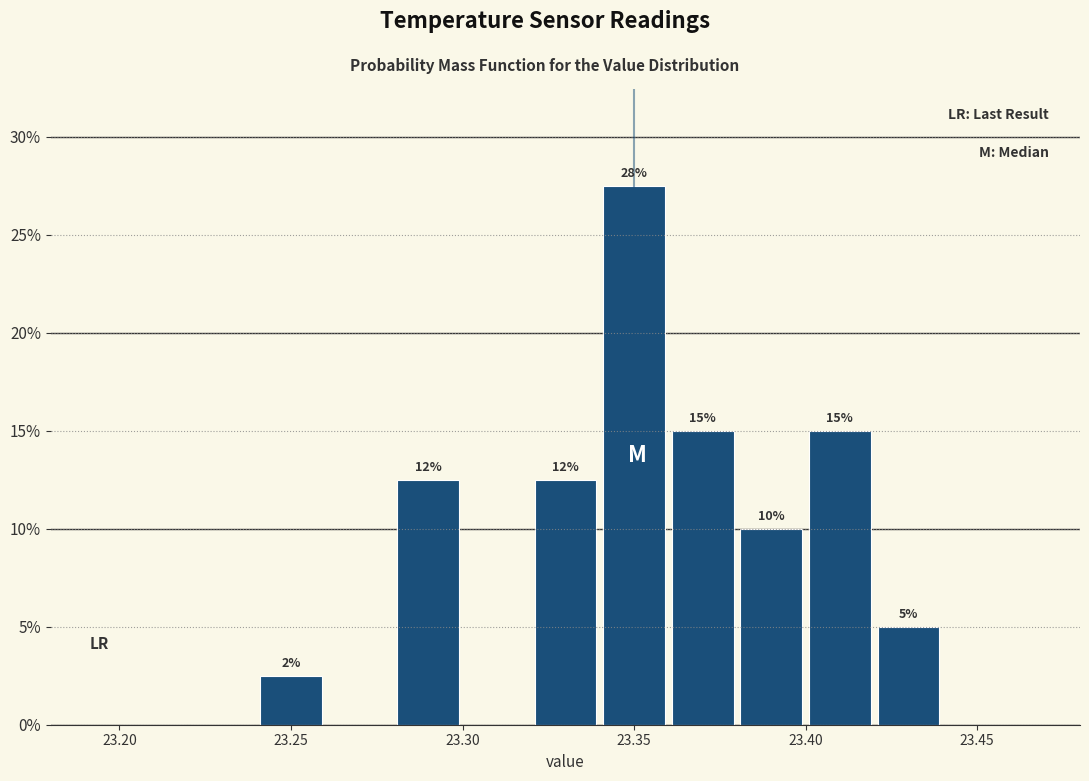

Over which range of the x-axis is the bar tallest?

23.34 to 23.36